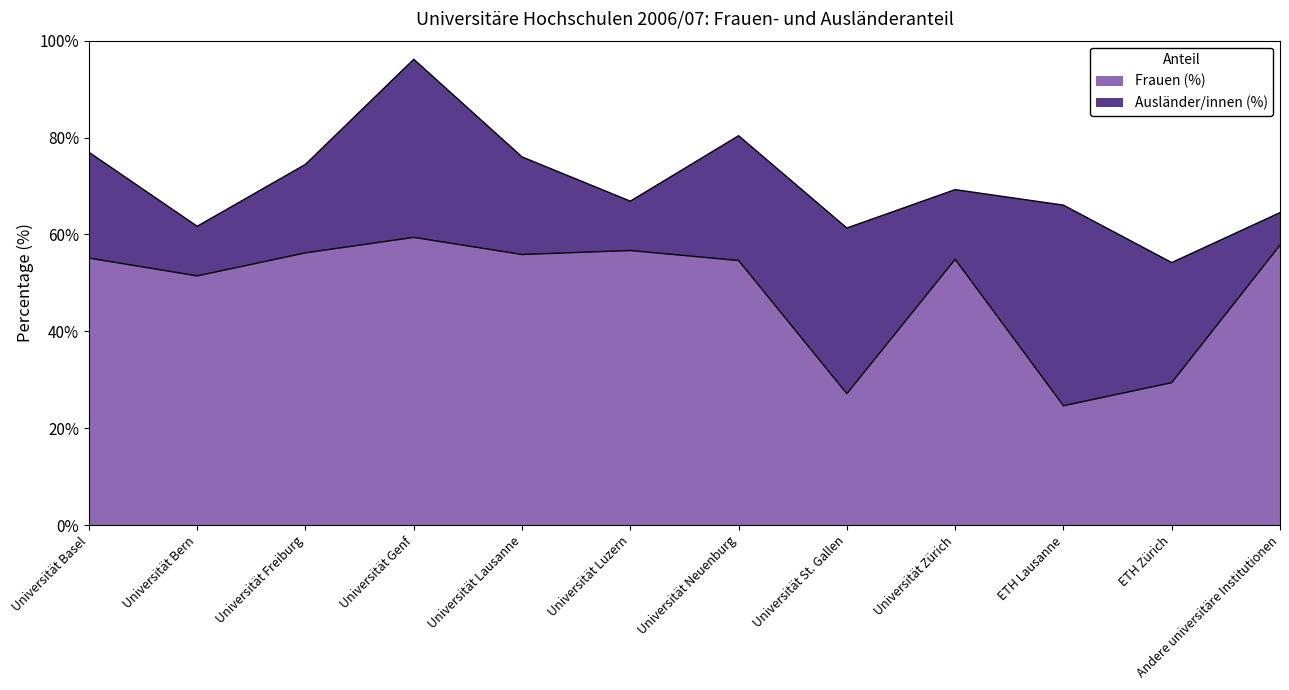

Which label corresponds to the largest value in the chart?

Universität Genf